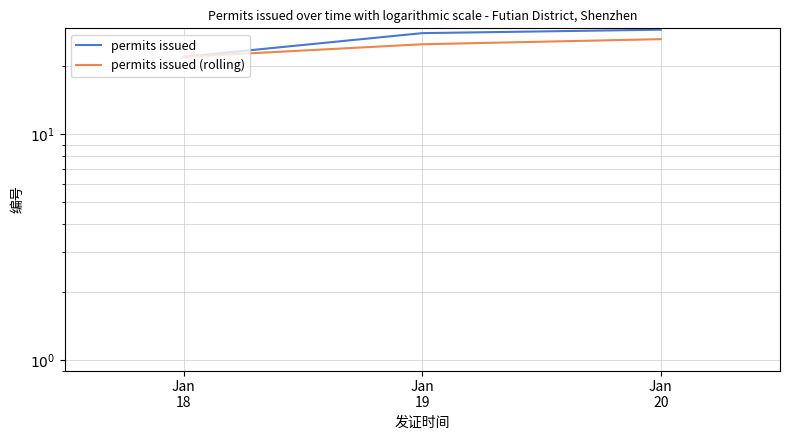

What is the total value across all series at Jan
20?

55.3